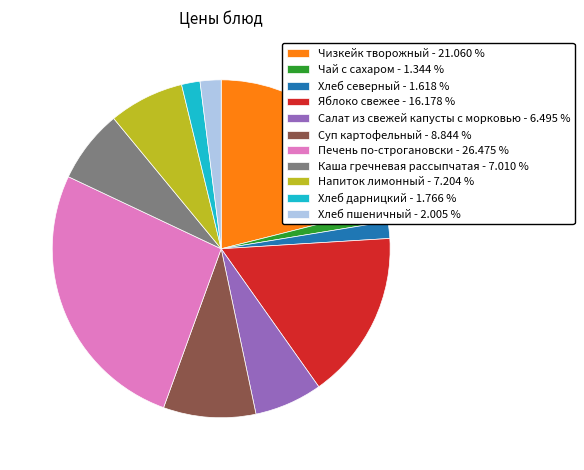

Combined, do Хлеб северный - 1.618 % and Суп картофельный - 8.844 % account for over 50%?

No